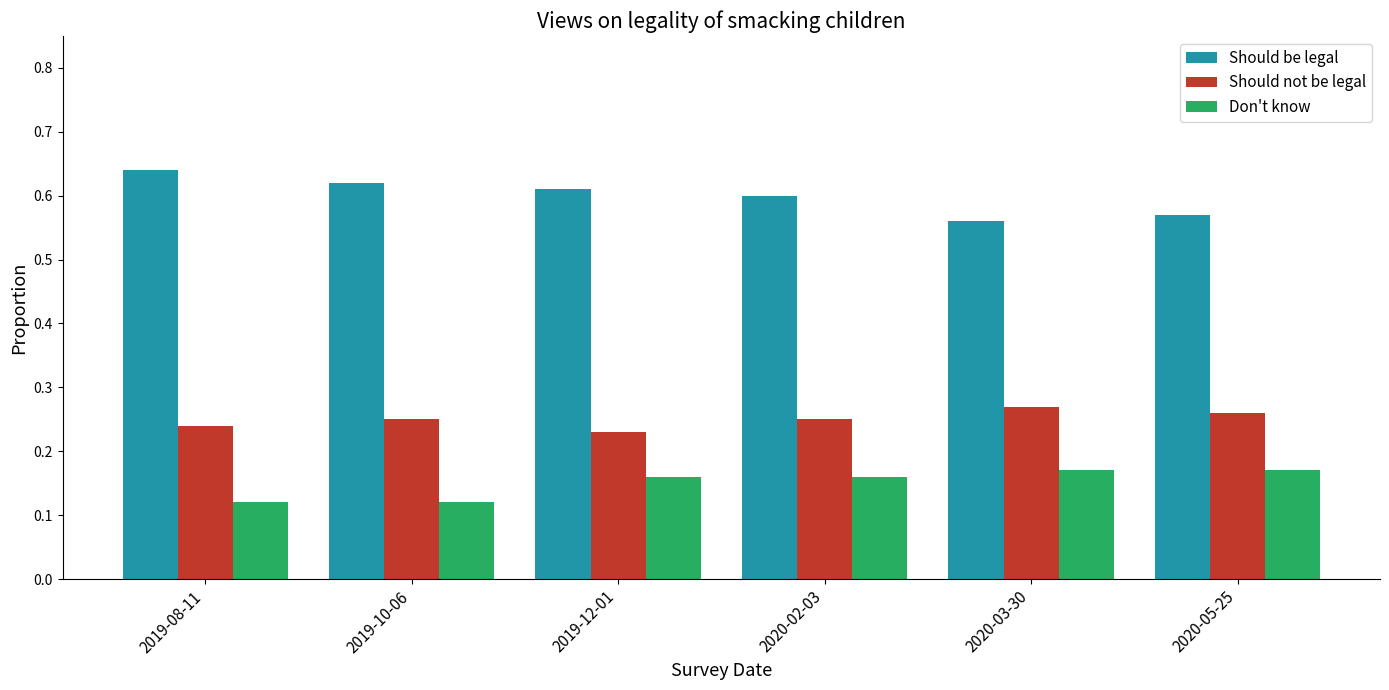

Which series has the largest total across all categories?

Should be legal